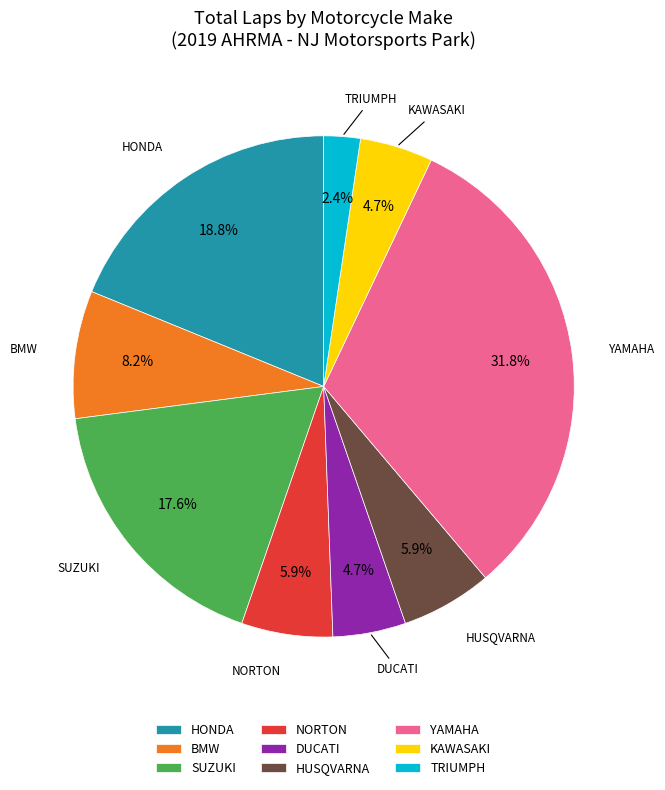

Does HUSQVARNA account for over 50% of the chart?

No